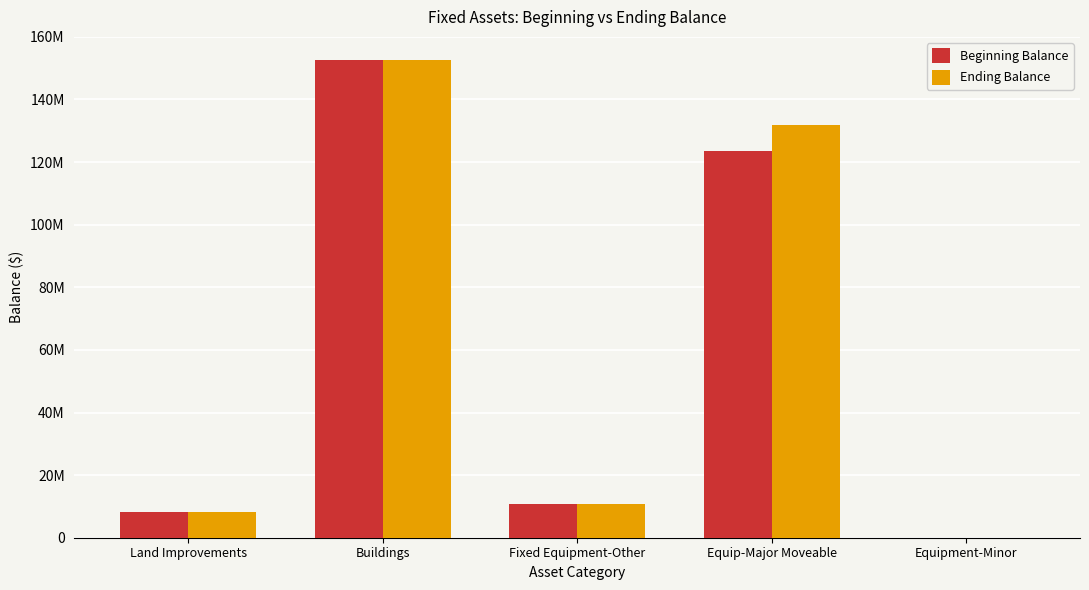

At which category is the sum across all series the highest?

Buildings